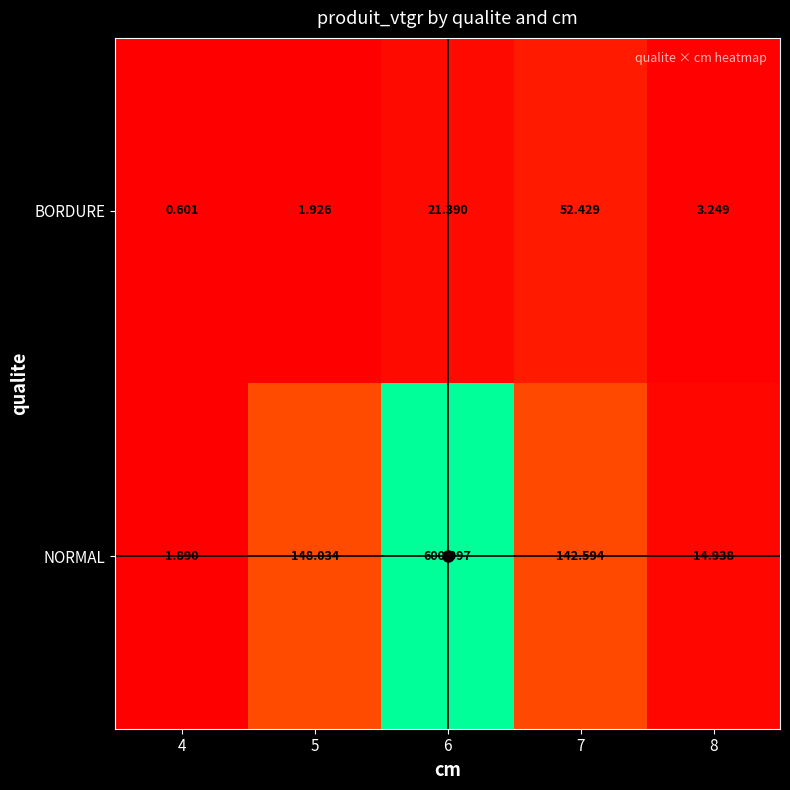

At 5, list the series in order from smallest to largest.

BORDURE, NORMAL